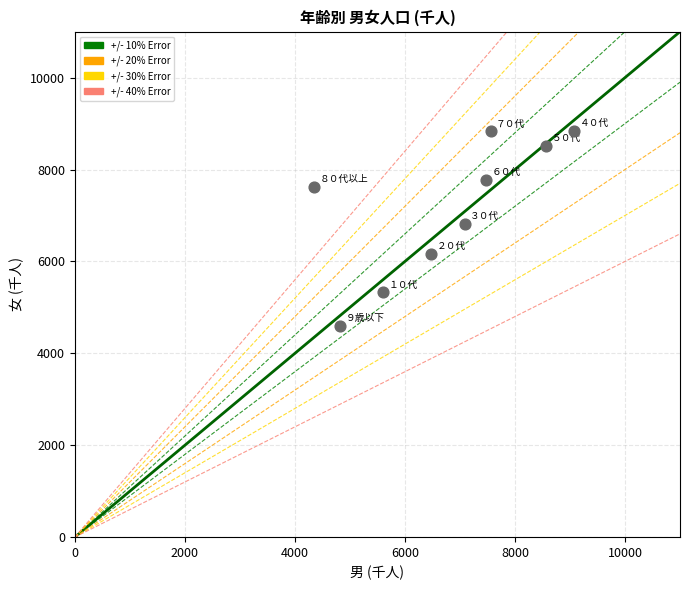

What is the average Y value?

7165